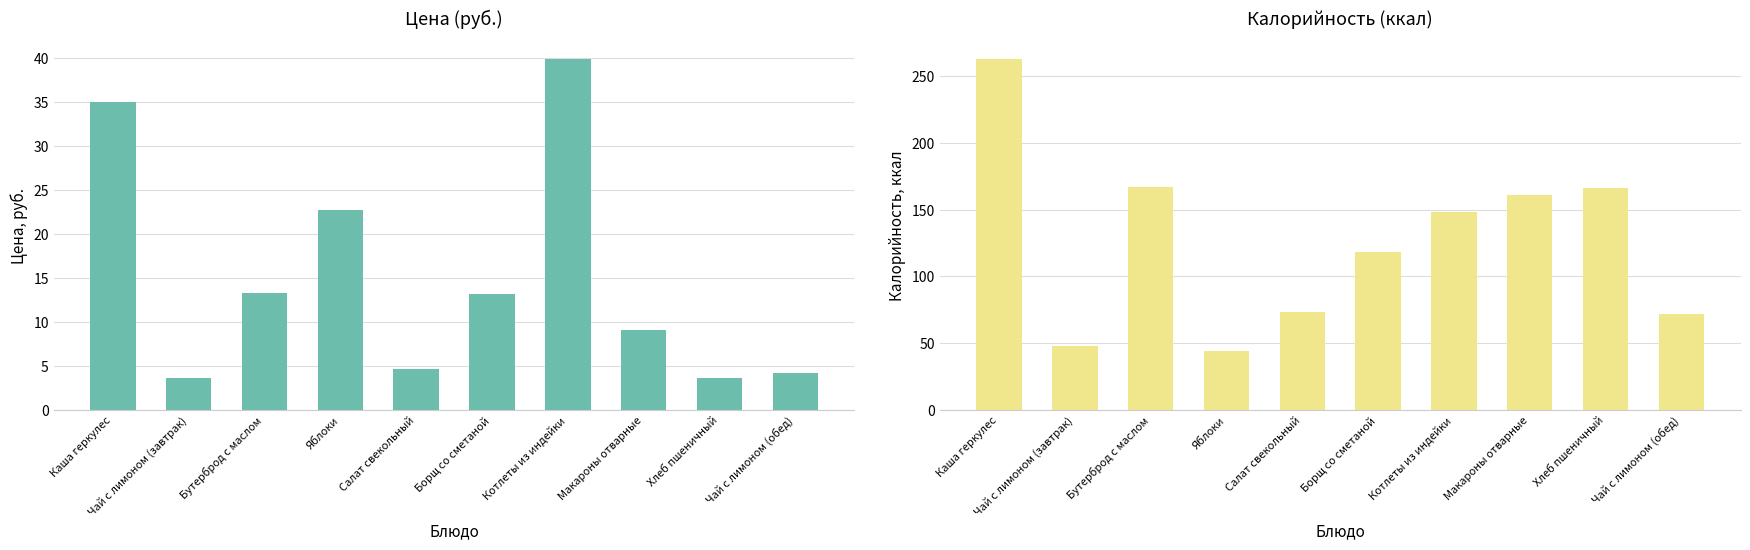

Which series changed the most between Котлеты из индейки and Чай с лимоном (обед)?

Калорийность